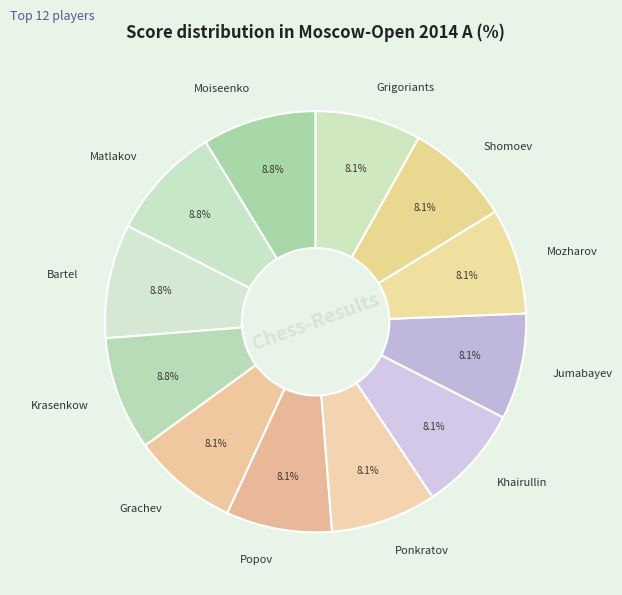

Which has a higher value, Krasenkow or Grigoriants?

Krasenkow